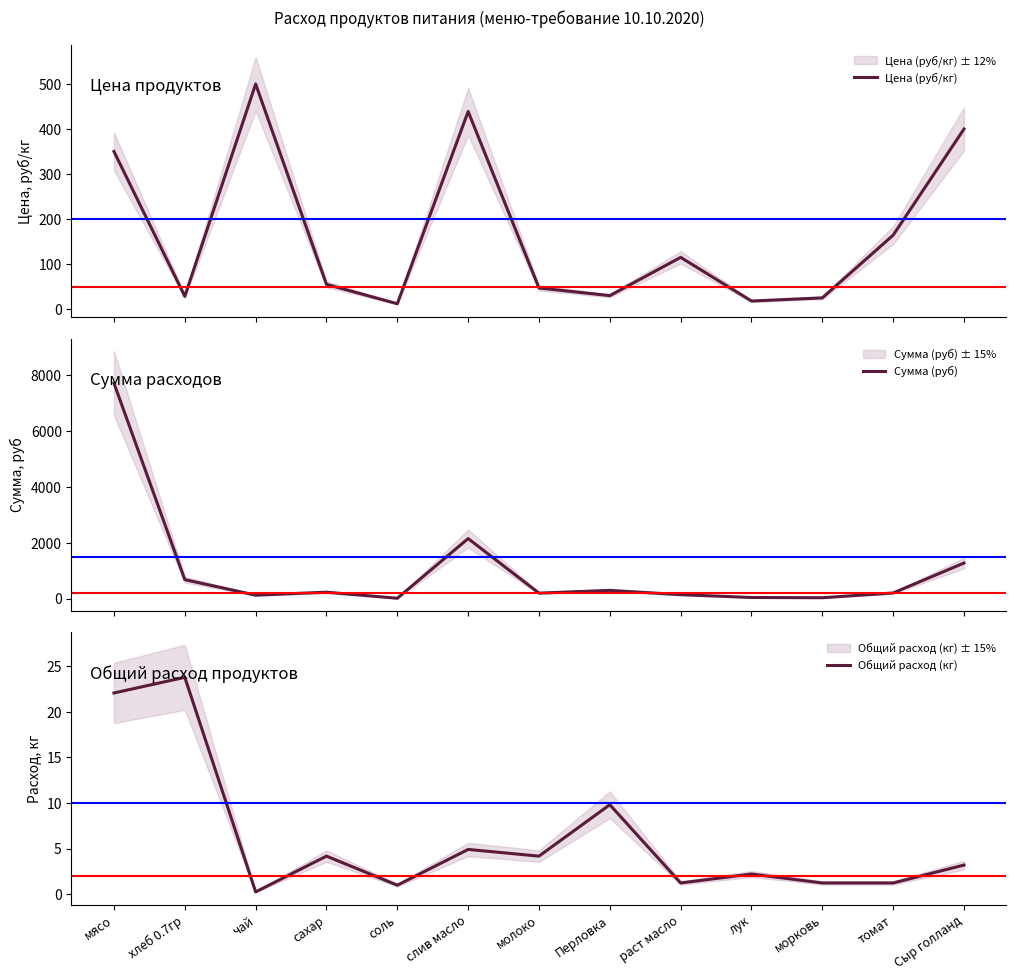

What is the value of the Цена (руб/кг) point at the 9th from the left?

115.0